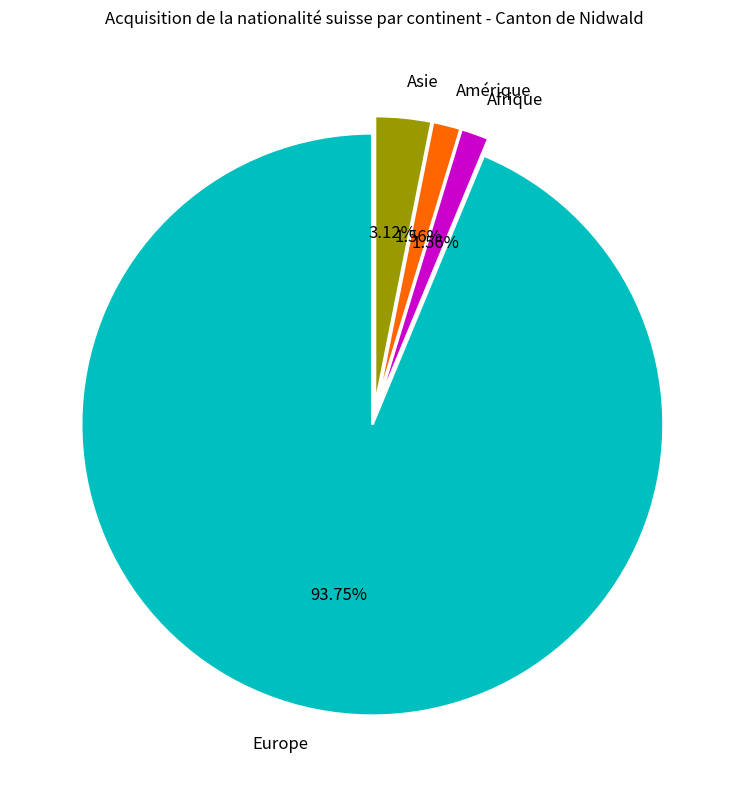

How much of the chart is everything except Amérique?

98.4%